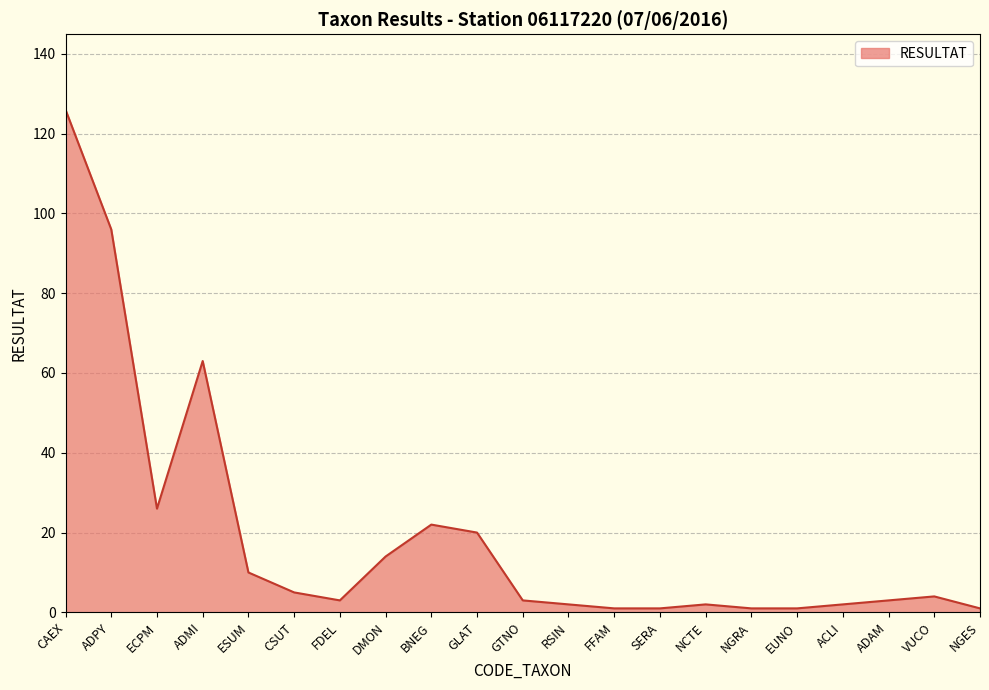

Which has a higher value, CSUT or NGES?

CSUT